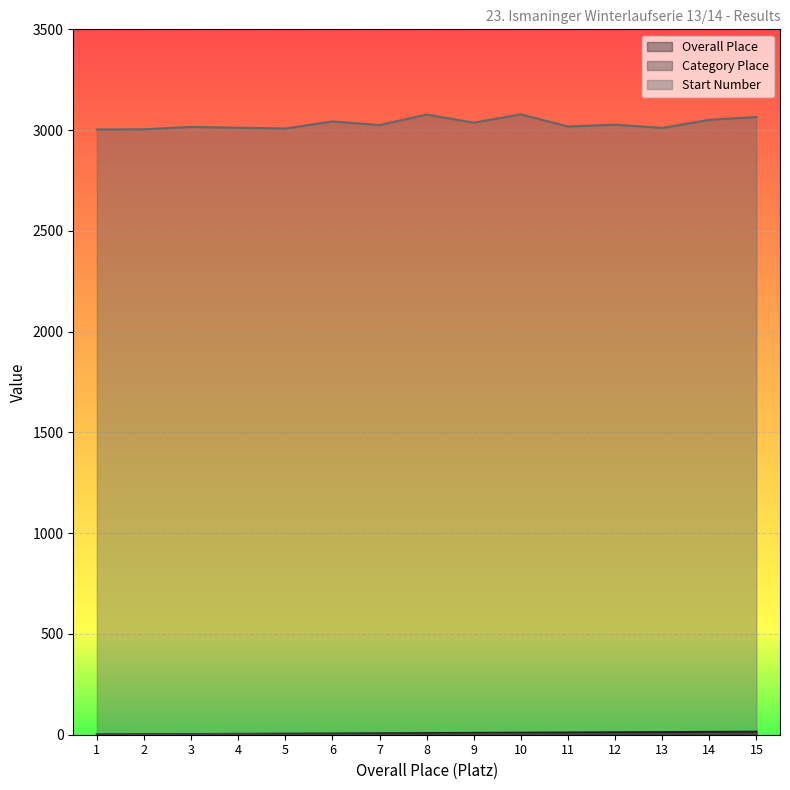

Does the chart display data point markers on the line(s)?

No